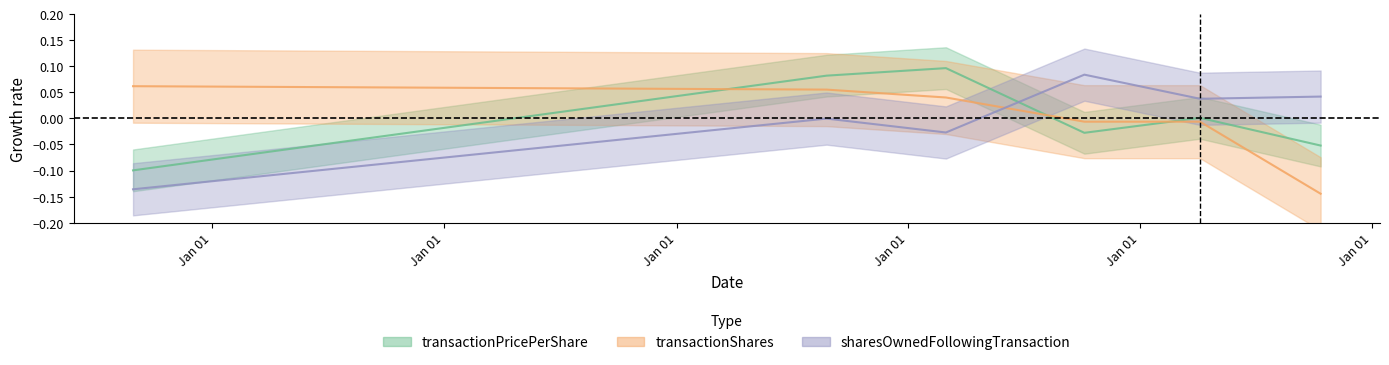

In transactionPricePerShare, how many points are lower than both neighbors (excluding endpoints)?

1